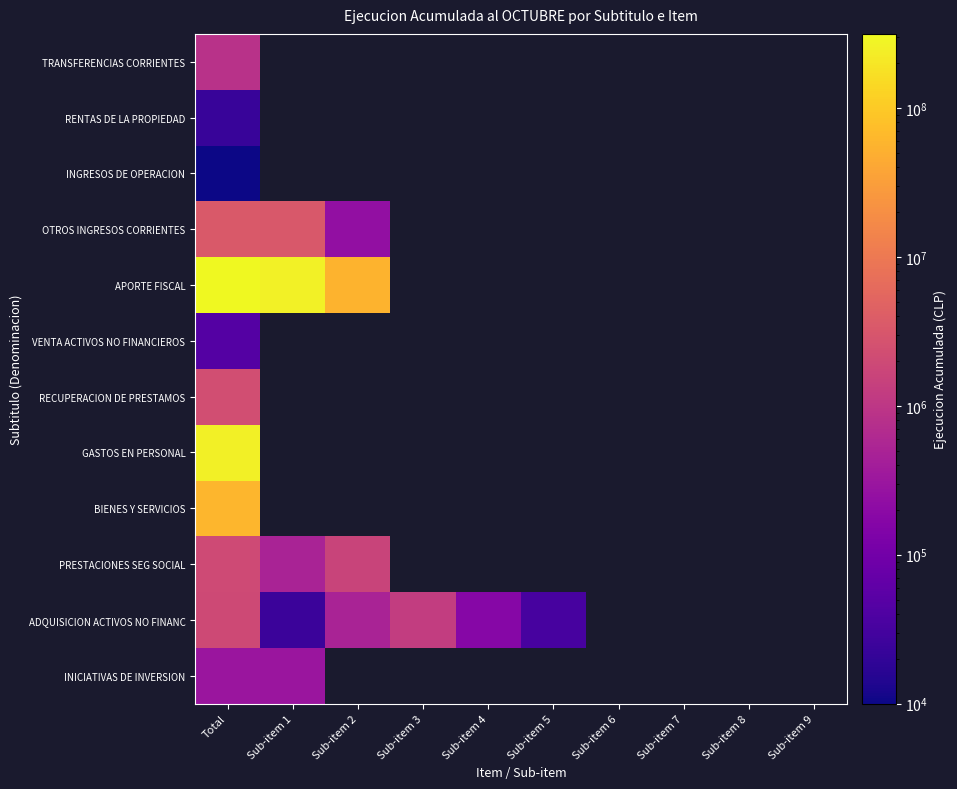

Which category has the lowest value in the BIENES Y SERVICIOS series?

Total